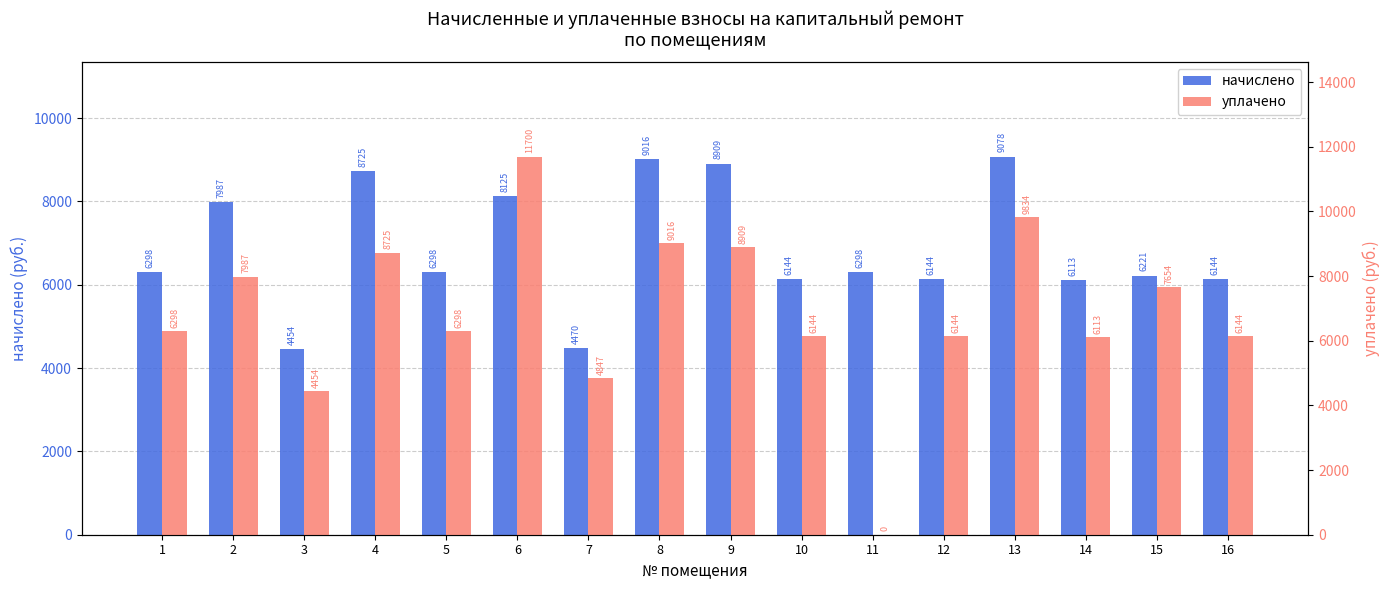

What is the average value of the уплачено series?

6891.7